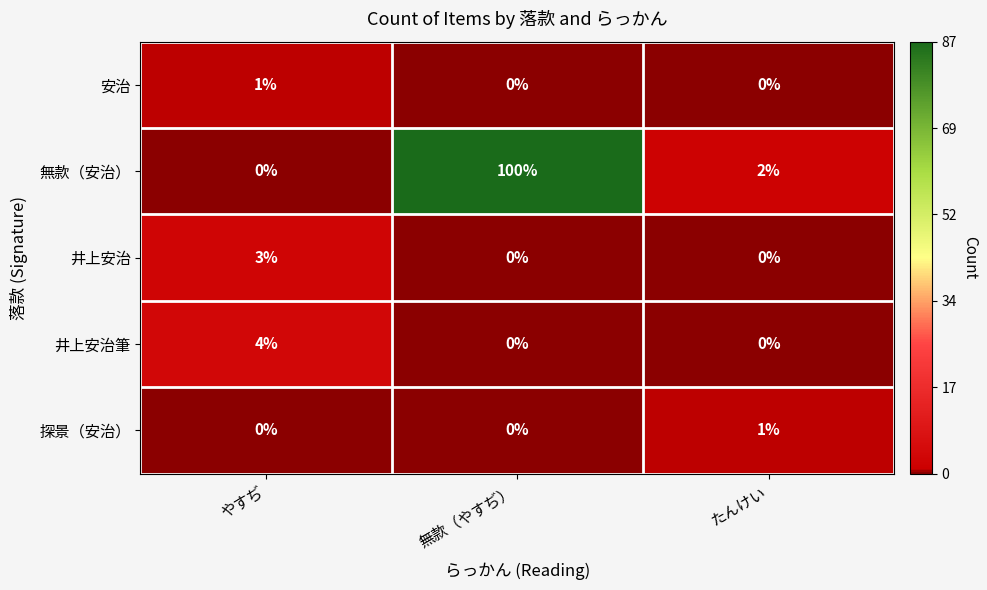

Is it true that 無款（安治） equals -54 at やすぢ?

False